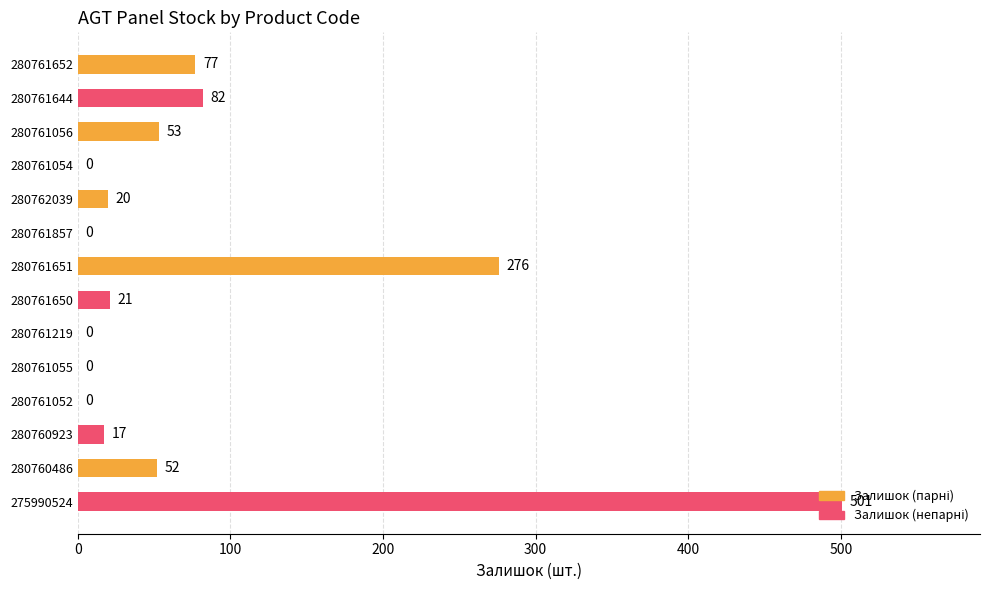

At which category does the chart reach its peak across all series?

275990524